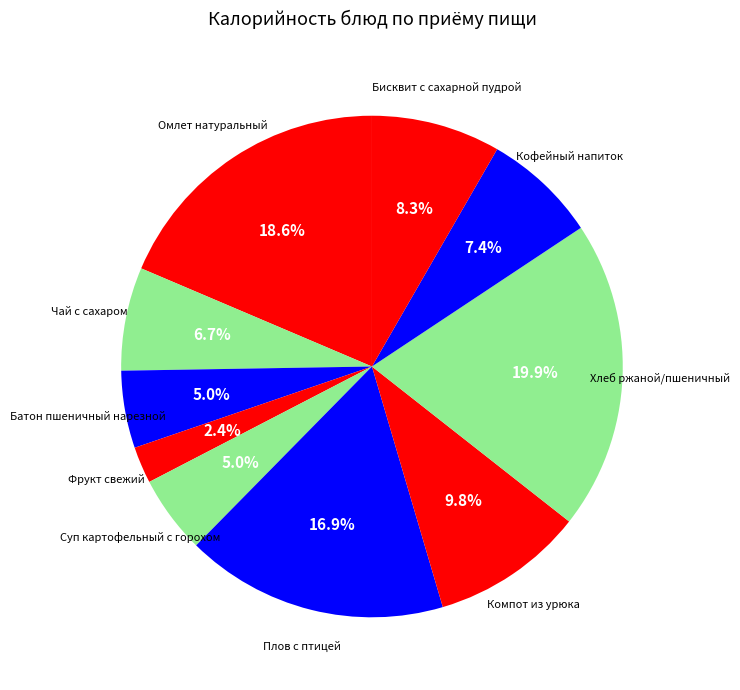

To the nearest percent, what is the difference between the largest and smallest slice percentages?

18%